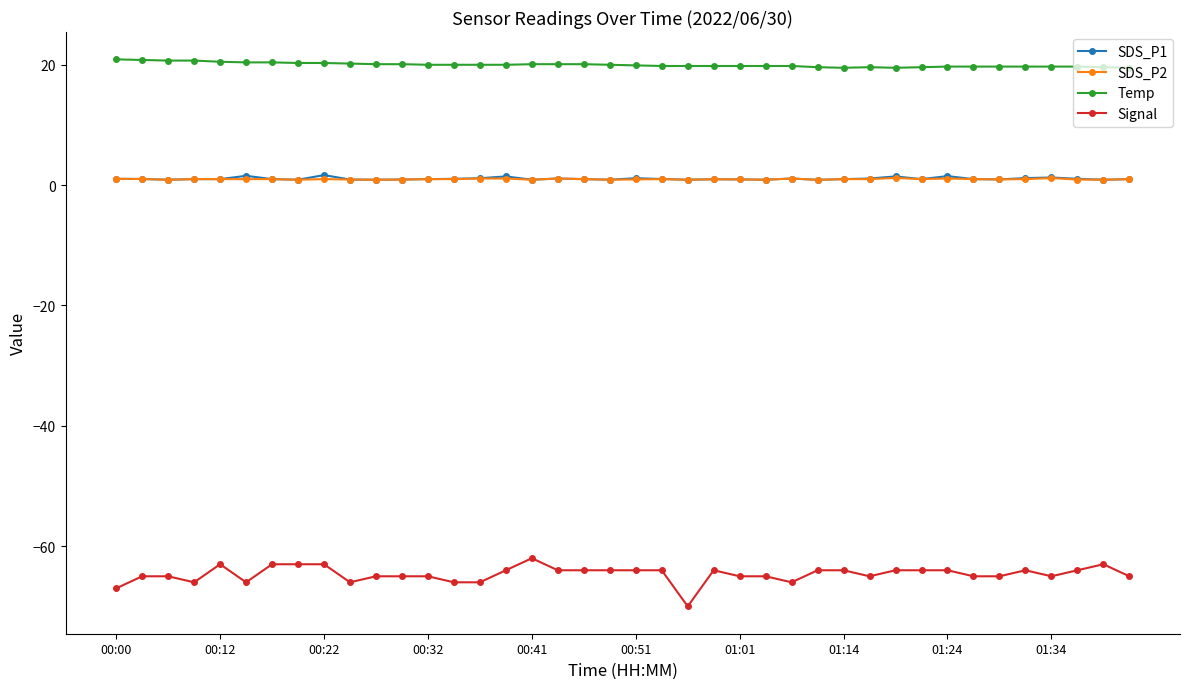

What is the value of the Temp point at the 39th from the left?

19.6